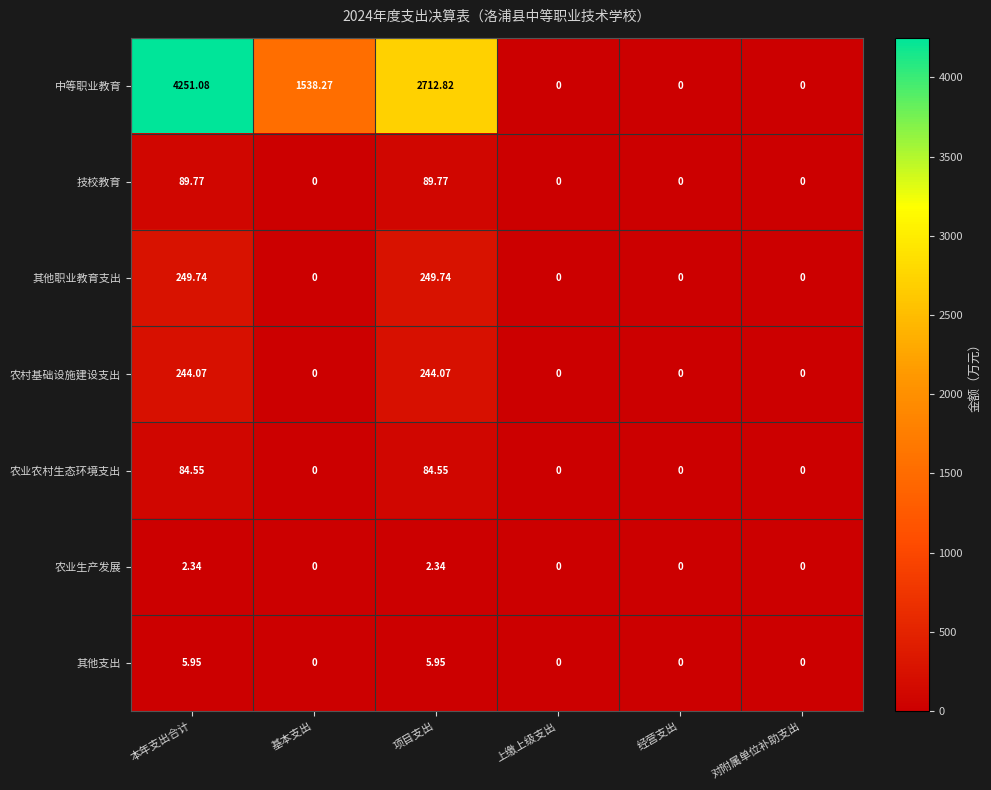

Which series has the largest total across all categories?

中等职业教育